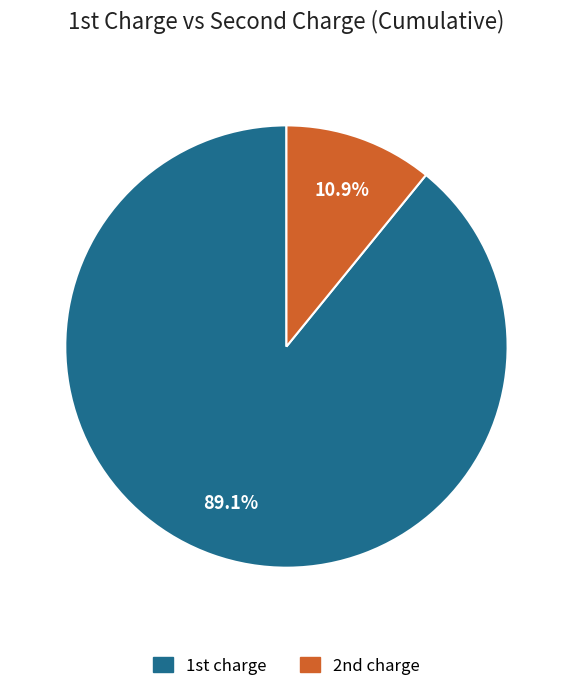

Does any single category account for the majority?

Yes